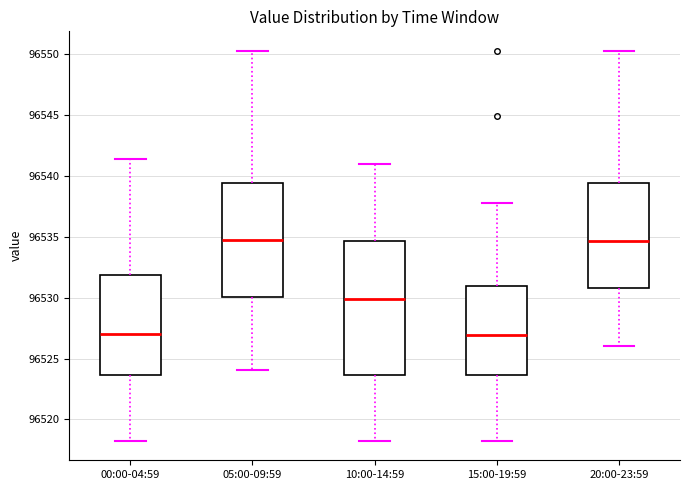

Where does the lower whisker of the box for 20:00-23:59 end on the y-axis? The values are not printed on the chart, so give them approximately, as read against the axis.

96526.0